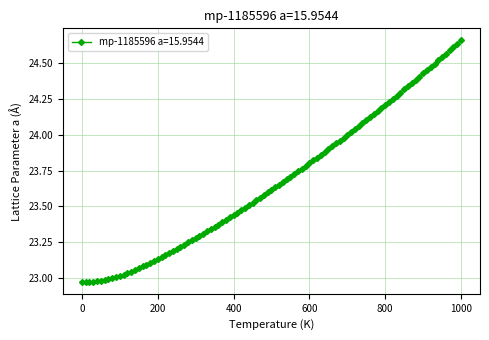

What is the difference between the second highest and second lowest values?

1.7